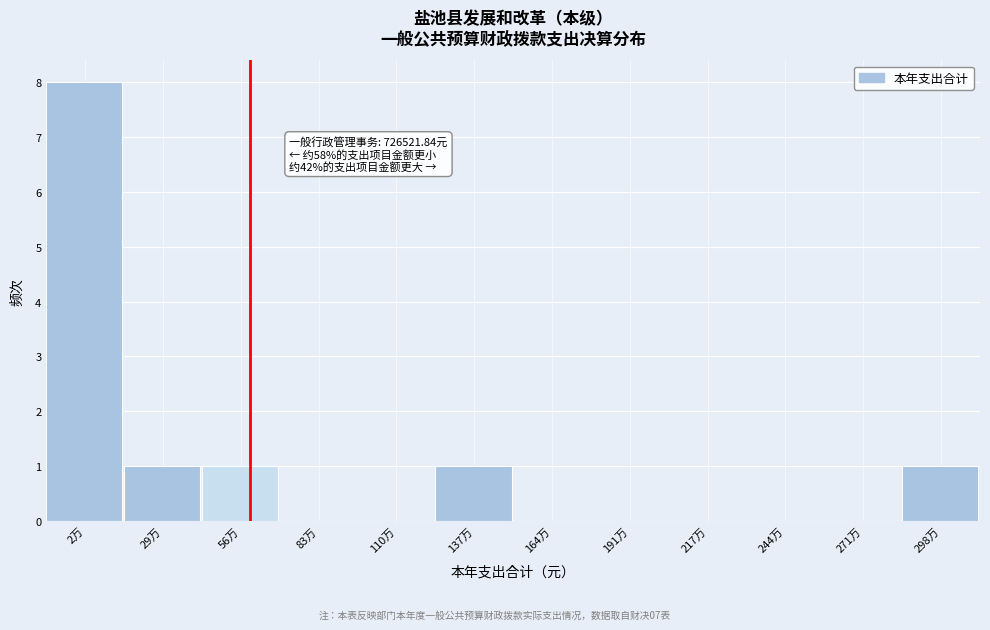

Reading right to left, what are all the values shown in this chart?

298万=1	271万=0	244万=0	217万=0	191万=0	164万=0	137万=1	110万=0	83万=0	56万=1	29万=1	2万=8